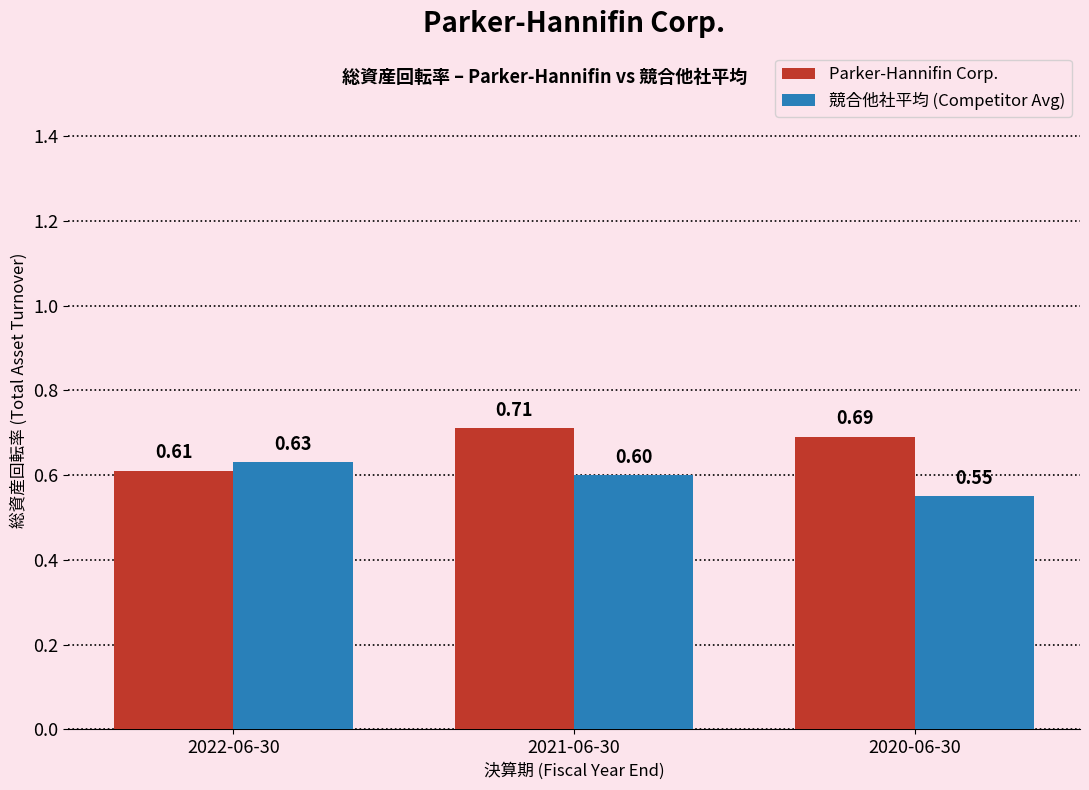

Between 2021-06-30 and 2020-06-30, which series saw the biggest shift?

競合他社平均 (Competitor Avg)